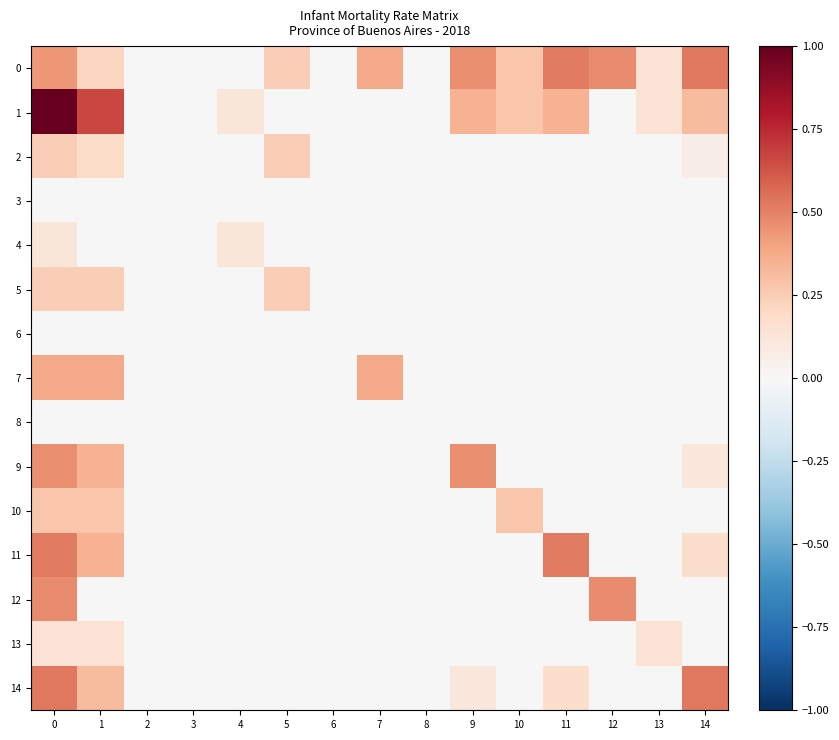

List the series in order of their peak value, highest first.

1, 0, 14, 11, 12, 9, 7, 10, 2, 5, 13, 4, 3, 6, 8